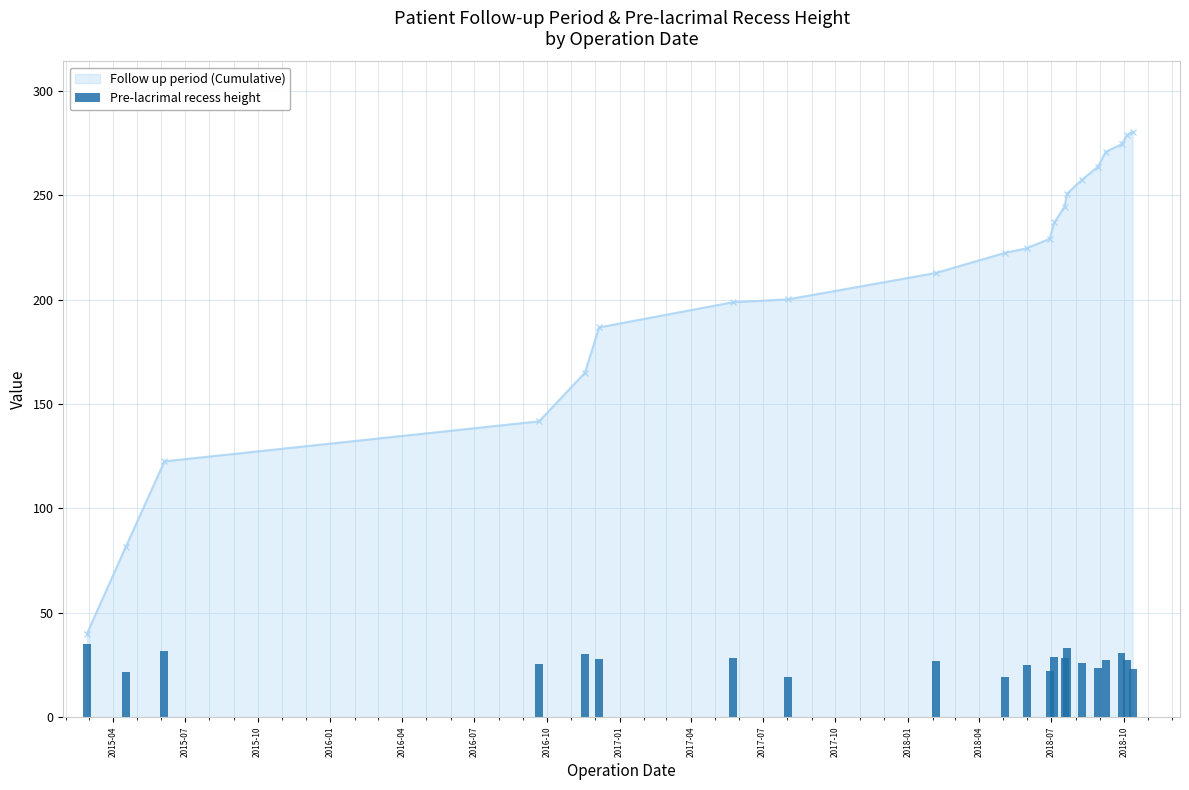

What is the value of the Follow up period (Cumulative) point at the 9th from the left?

212.7